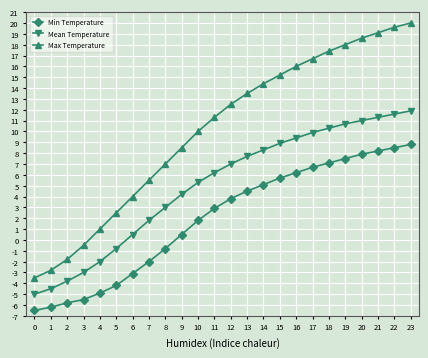

Reading left to right, list all the values displayed in this chart.

Min Temperature: 0=-6.5	1=-6.2	2=-5.8	3=-5.5	4=-4.9	5=-4.2	6=-3.1	7=-2.0	8=-0.8	9=0.5	10=1.8	11=2.9	12=3.8	13=4.5	14=5.1	15=5.7	16=6.2	17=6.7	18=7.1	19=7.5	20=7.9	21=8.2	22=8.5	23=8.8
Mean Temperature: 0=-5.0	1=-4.5	2=-3.8	3=-3.0	4=-2.0	5=-0.8	6=0.5	7=1.8	8=3.0	9=4.2	10=5.3	11=6.2	12=7.0	13=7.7	14=8.3	15=8.9	16=9.4	17=9.9	18=10.3	19=10.7	20=11.0	21=11.3	22=11.6	23=11.9
Max Temperature: 0=-3.5	1=-2.8	2=-1.8	3=-0.5	4=1.0	5=2.5	6=4.0	7=5.5	8=7.0	9=8.5	10=10.0	11=11.3	12=12.5	13=13.5	14=14.4	15=15.2	16=16.0	17=16.7	18=17.4	19=18.0	20=18.6	21=19.1	22=19.6	23=20.0